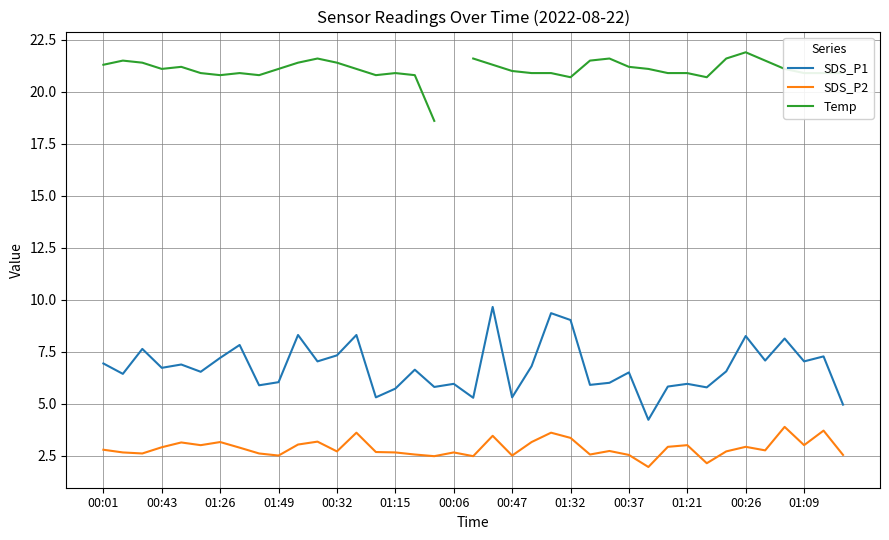

Which category has the highest value in the SDS_P2 series?

35